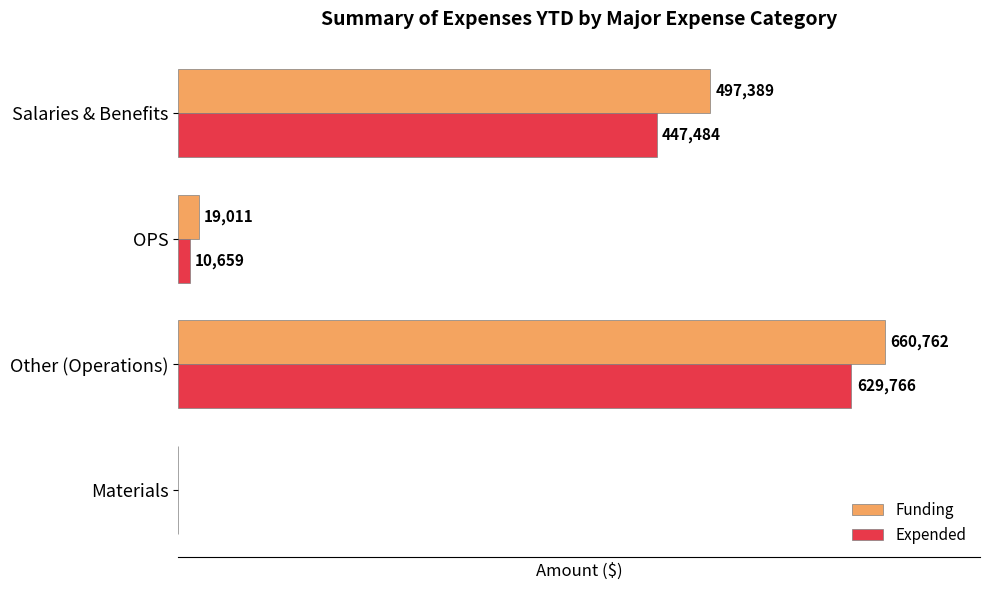

At which label is Funding closest to 330381?

Salaries & Benefits